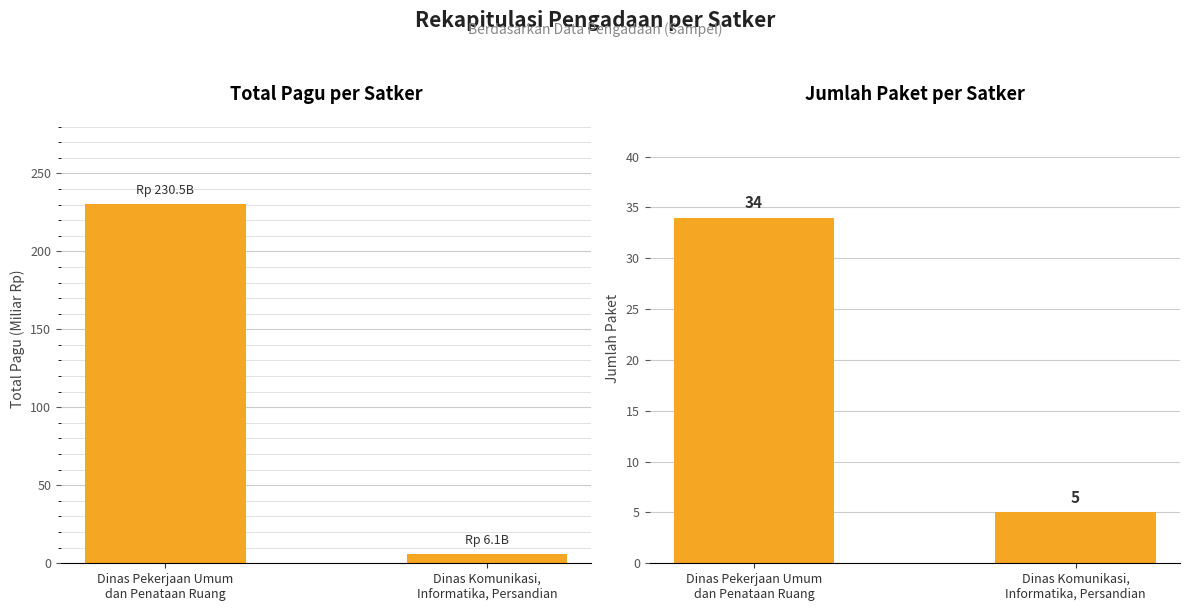

Reading left to right, extract all data points from this chart.

Total Pagu (Miliar Rp): Dinas Pekerjaan Umum
dan Penataan Ruang=230.5	Dinas Komunikasi,
Informatika, Persandian=6.1
Jumlah Paket: Dinas Pekerjaan Umum
dan Penataan Ruang=34.0	Dinas Komunikasi,
Informatika, Persandian=5.0